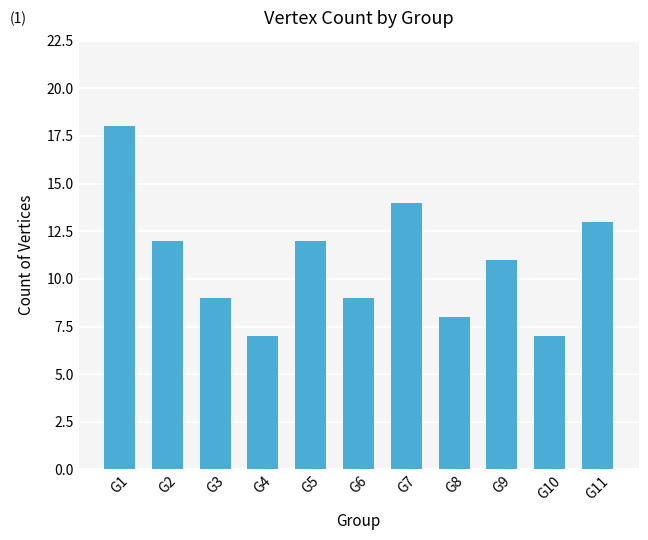

At which label does the data first exceed 11?

G1